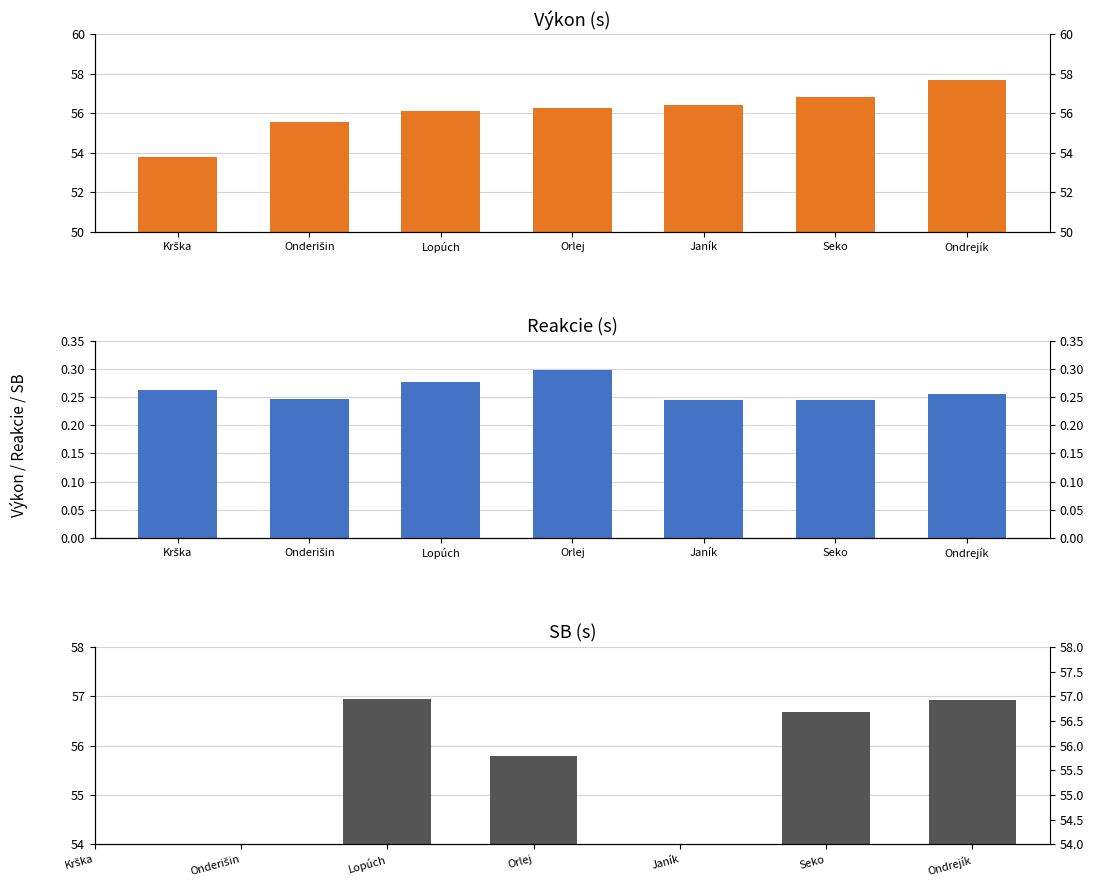

Which has a higher value, Ondrejík or Seko?

Ondrejík